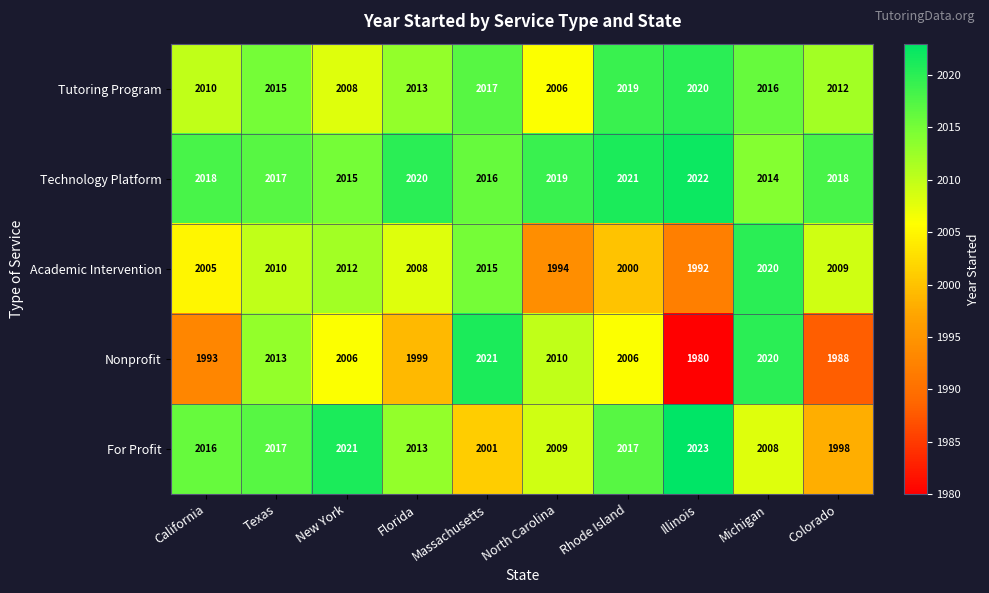

How many data points in Nonprofit are less than 2006?

4